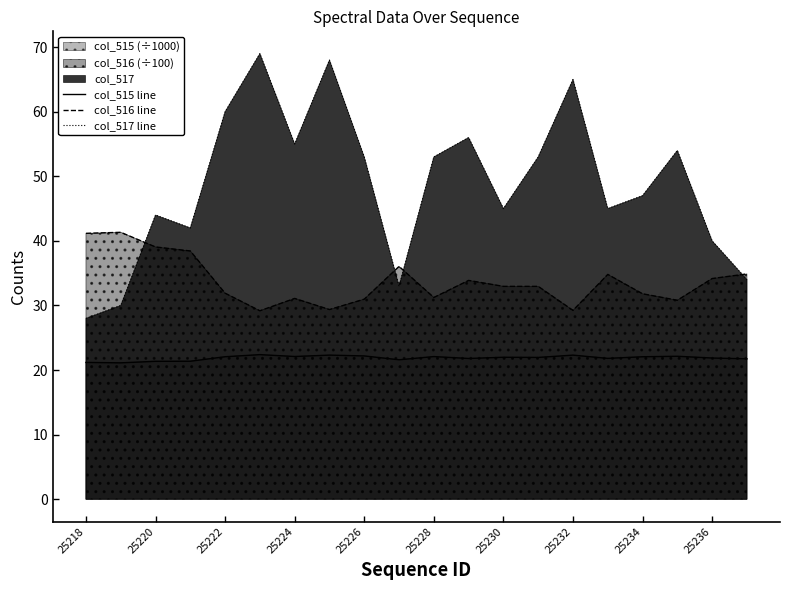

Which series has the largest range (max minus min)?

col_517 line